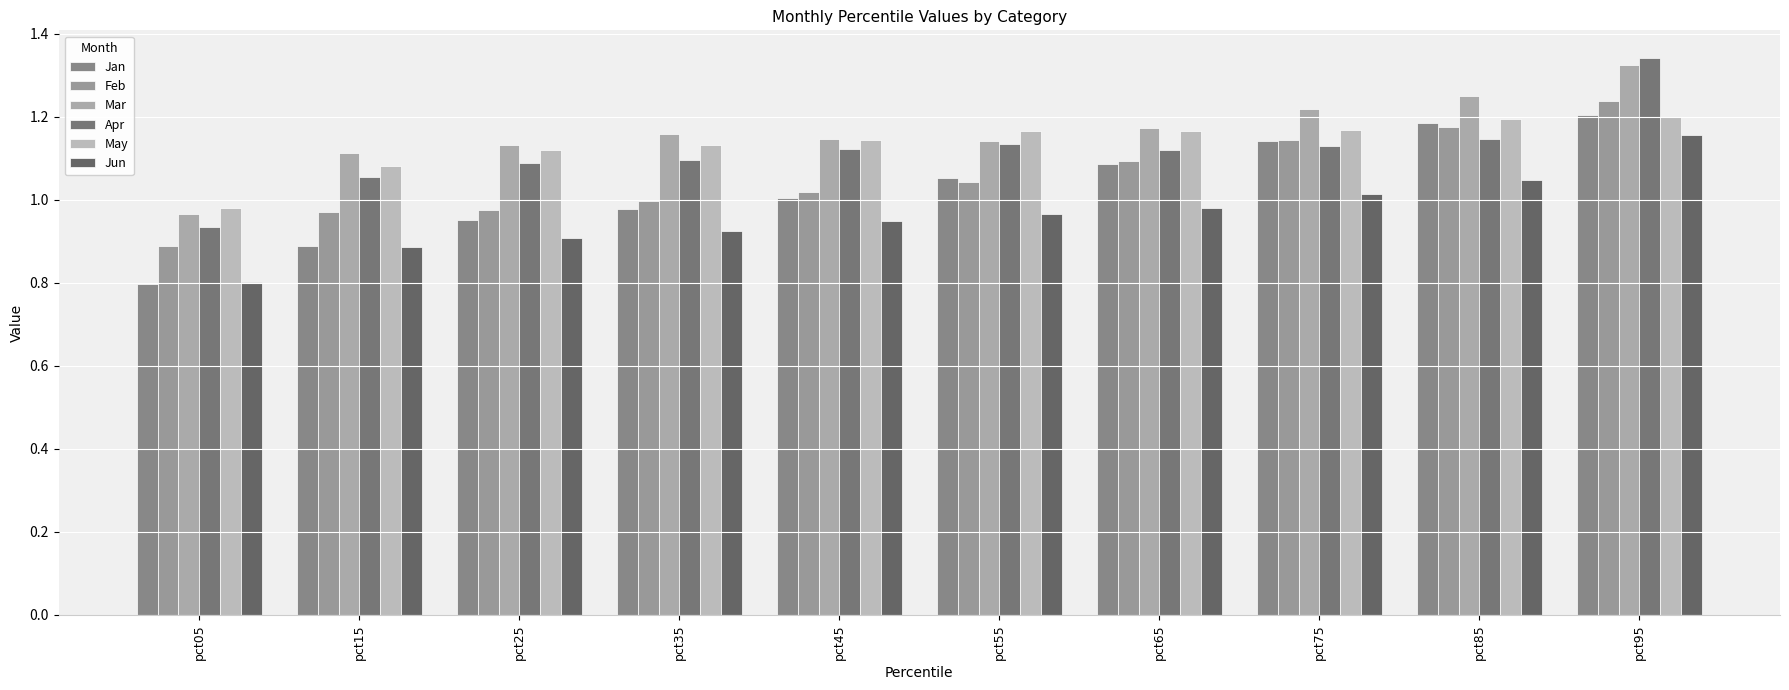

What is the sum of the Feb values at pct35 and pct15?

2.0